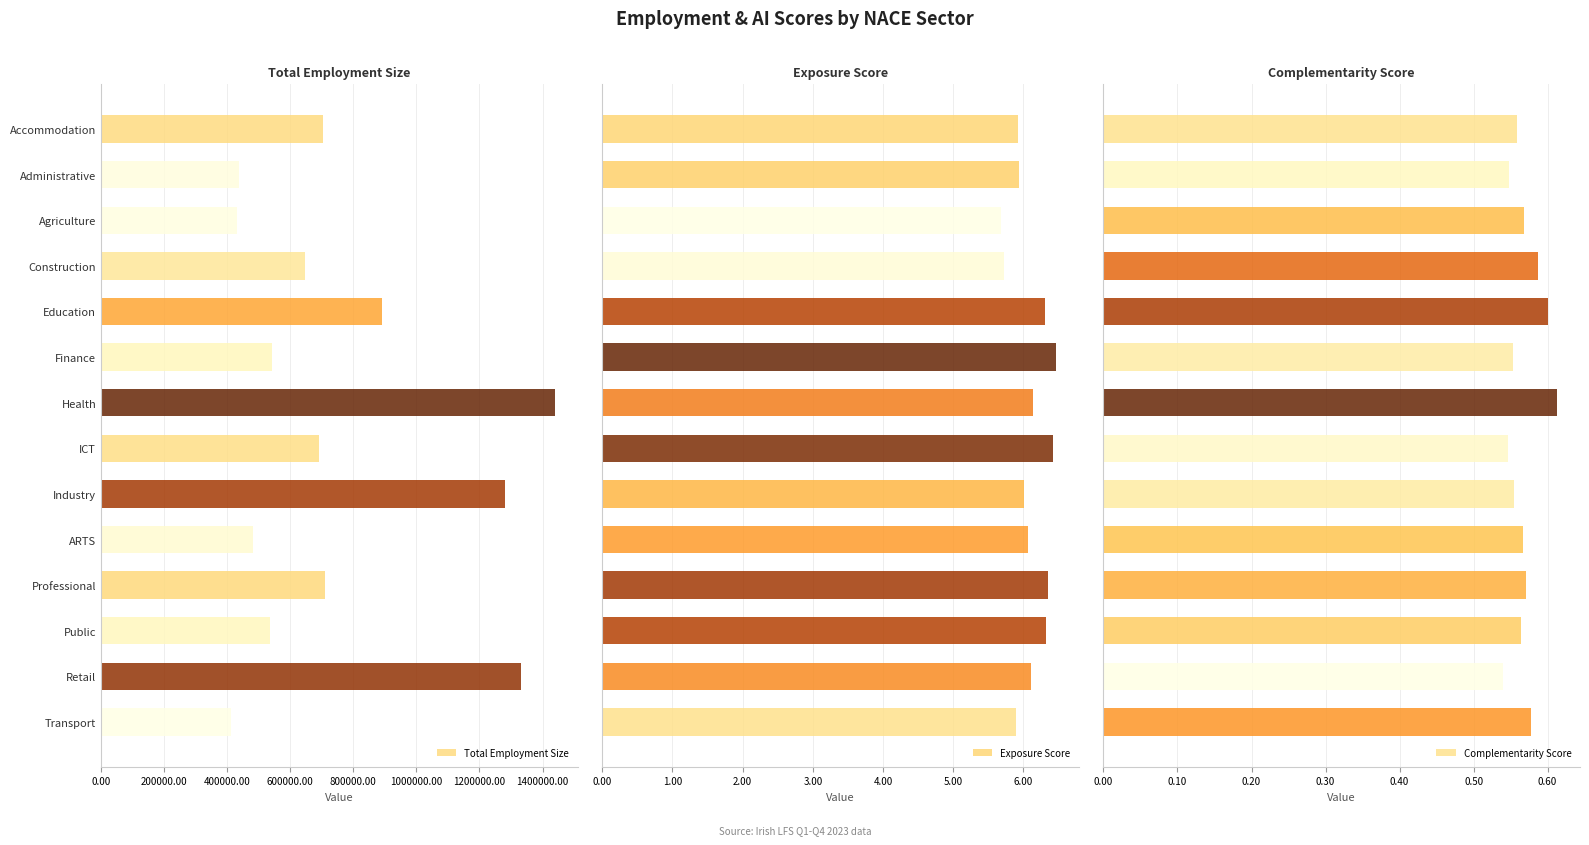

List the series in order of their peak value, lowest first.

Complementarity Score, Exposure Score, Total Employment Size